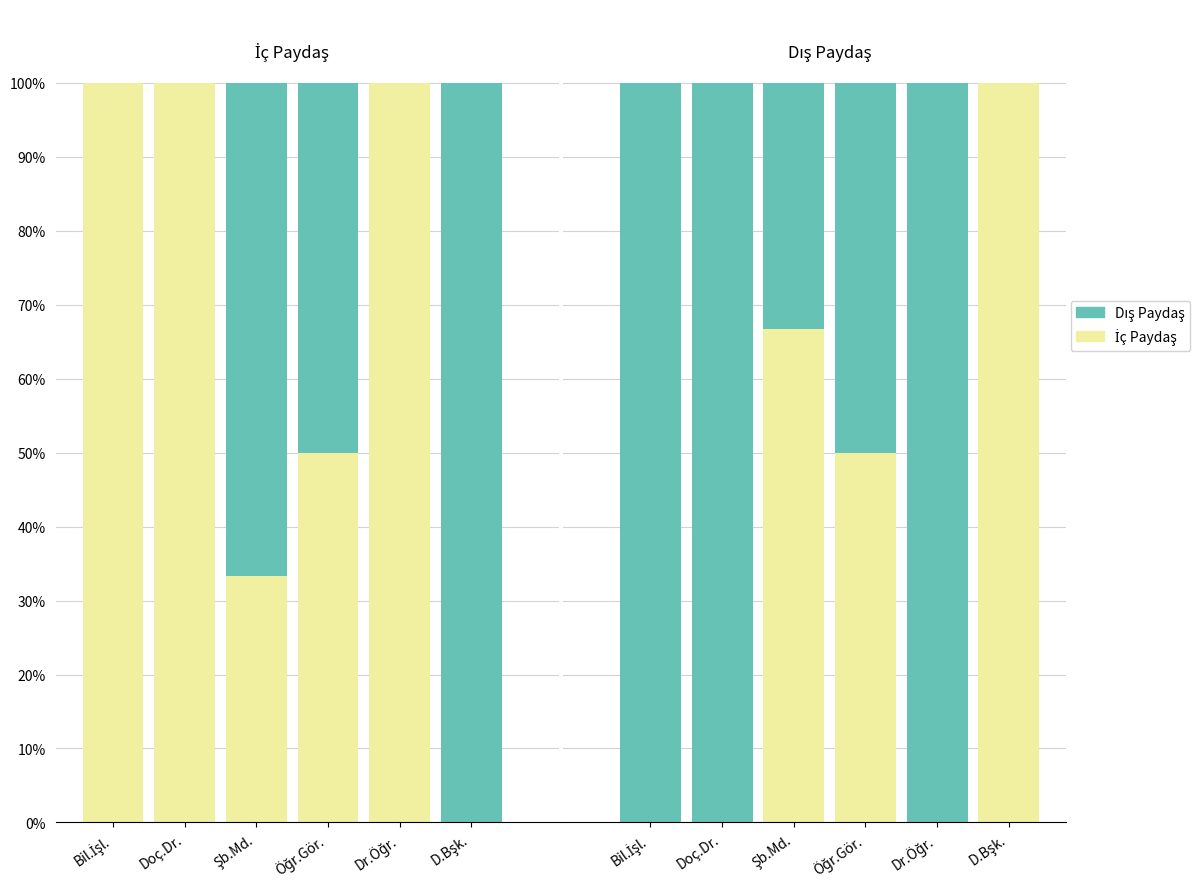

Is the value of Dış Paydaş at Şb.Md. greater than the value of İç Paydaş at Doç.Dr.?

No